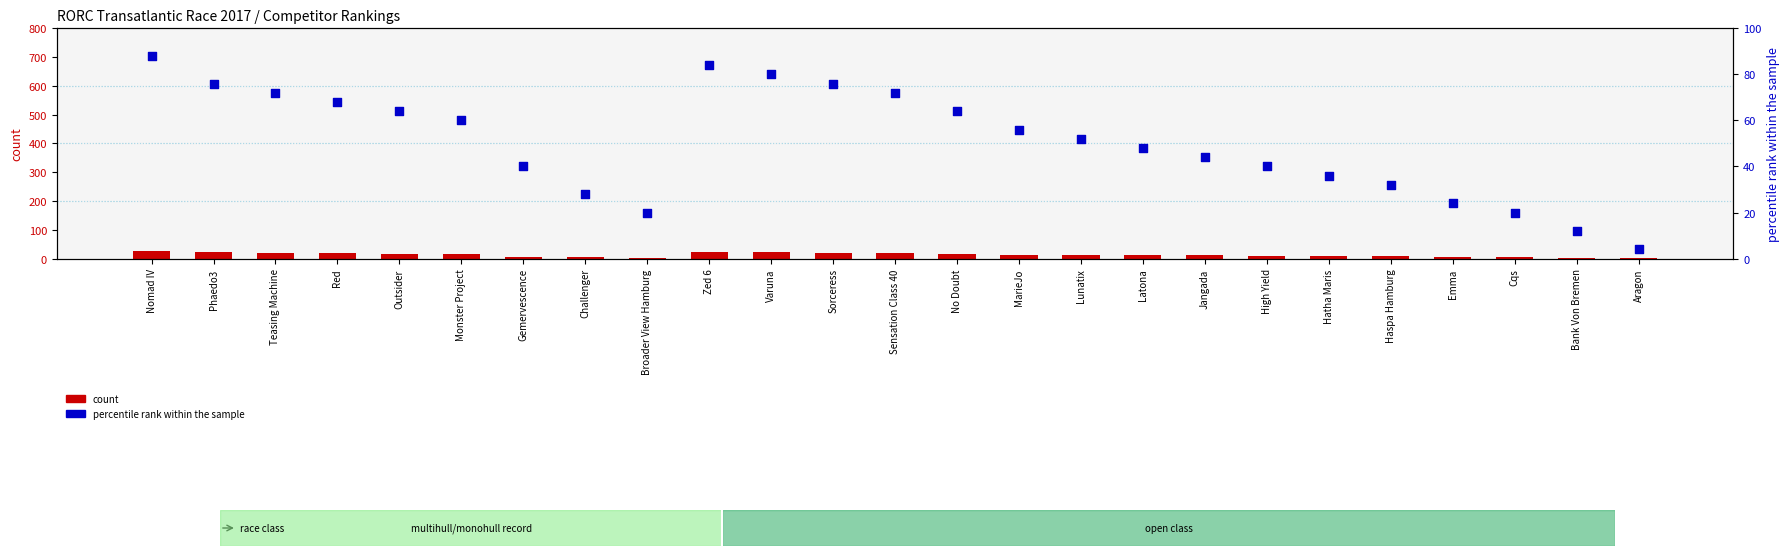

At which category is the sum across all series the highest?

Nomad IV